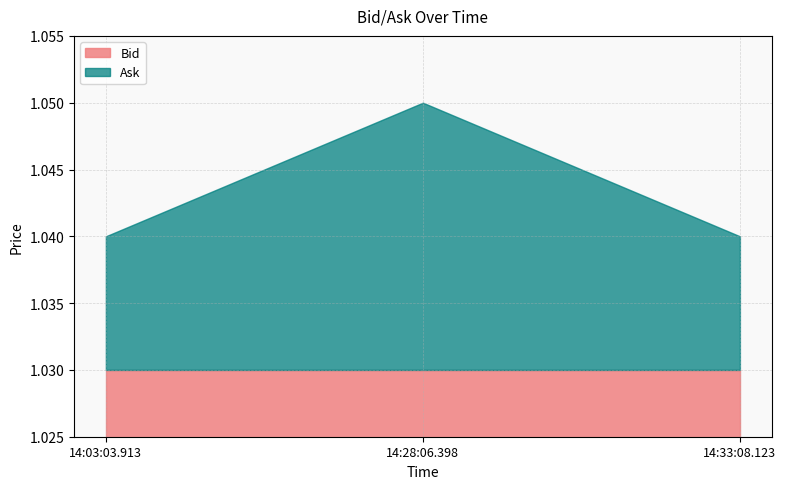

Read the Bid value at 14:28:06.398.

1.0